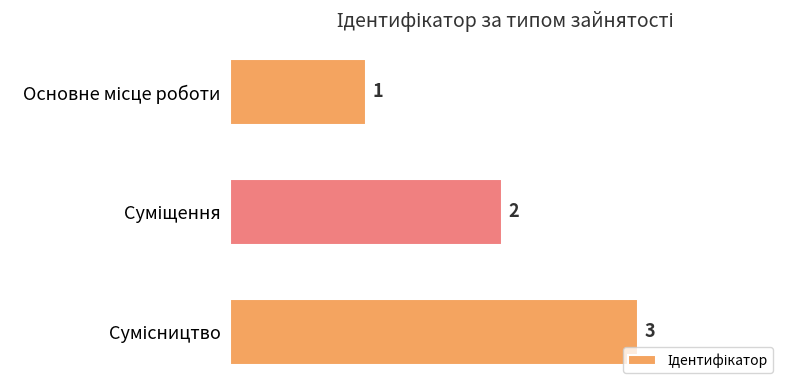

What is the maximum value shown in the chart?

3